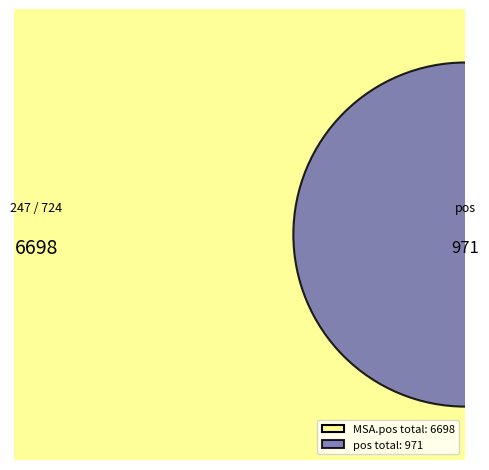

To the nearest percent, what is the average slice percentage?

50%